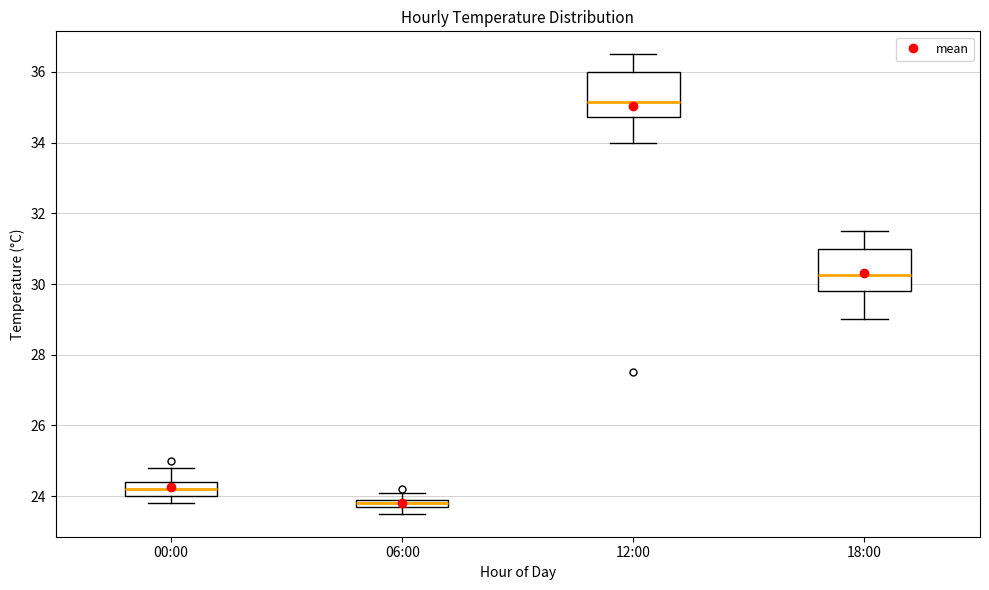

Where does the upper whisker of the box for 00:00 end on the y-axis? The values are not printed on the chart, so give them approximately, as read against the axis.

24.8